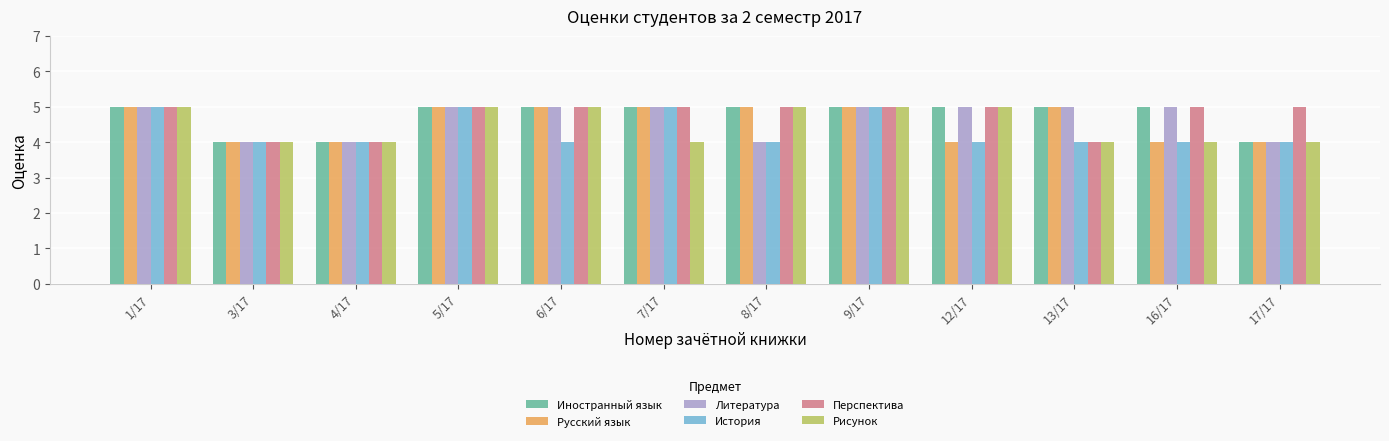

Reading left to right, transcribe all the data shown in this chart.

Иностранный язык: 1/17=5	3/17=4	4/17=4	5/17=5	6/17=5	7/17=5	8/17=5	9/17=5	12/17=5	13/17=5	16/17=5	17/17=4
Русский язык: 1/17=5	3/17=4	4/17=4	5/17=5	6/17=5	7/17=5	8/17=5	9/17=5	12/17=4	13/17=5	16/17=4	17/17=4
Литература: 1/17=5	3/17=4	4/17=4	5/17=5	6/17=5	7/17=5	8/17=4	9/17=5	12/17=5	13/17=5	16/17=5	17/17=4
История: 1/17=5	3/17=4	4/17=4	5/17=5	6/17=4	7/17=5	8/17=4	9/17=5	12/17=4	13/17=4	16/17=4	17/17=4
Перспектива: 1/17=5	3/17=4	4/17=4	5/17=5	6/17=5	7/17=5	8/17=5	9/17=5	12/17=5	13/17=4	16/17=5	17/17=5
Рисунок: 1/17=5	3/17=4	4/17=4	5/17=5	6/17=5	7/17=4	8/17=5	9/17=5	12/17=5	13/17=4	16/17=4	17/17=4